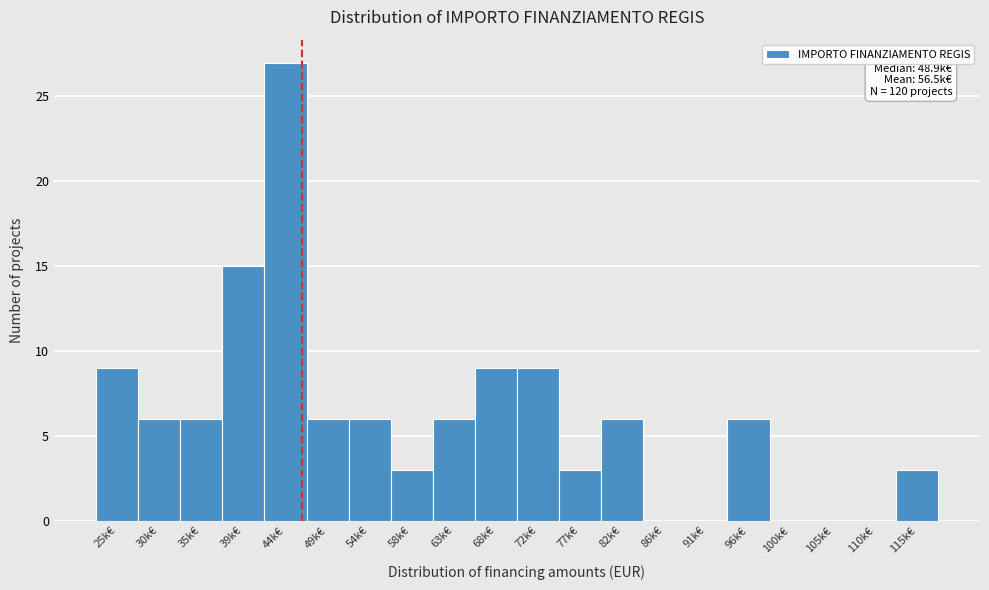

Reading left to right, extract all data points from this chart.

25k€=9	30k€=6	35k€=6	39k€=15	44k€=27	49k€=6	54k€=6	58k€=3	63k€=6	68k€=9	72k€=9	77k€=3	82k€=6	86k€=0	91k€=0	96k€=6	100k€=0	105k€=0	110k€=0	115k€=3